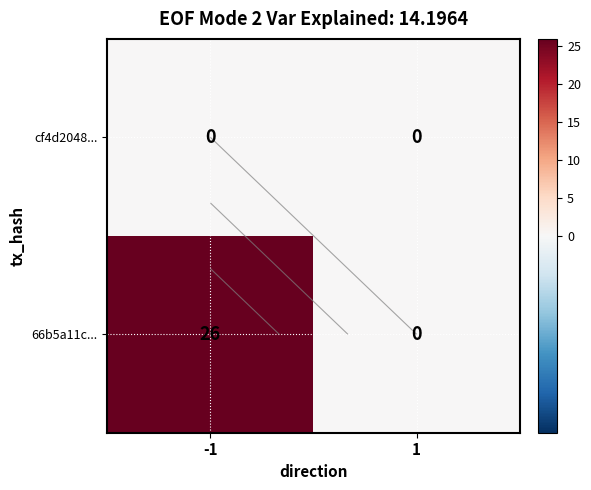

List the series in order of their overall mean, lowest first.

cf4d2048..., 66b5a11c...